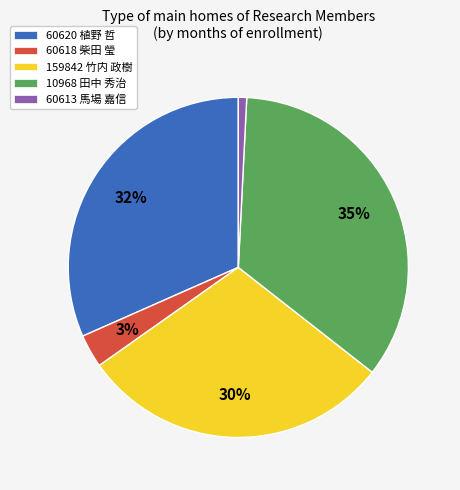

Which has a higher value, 60618 柴田 瑩 or 60613 馬場 嘉信?

60618 柴田 瑩